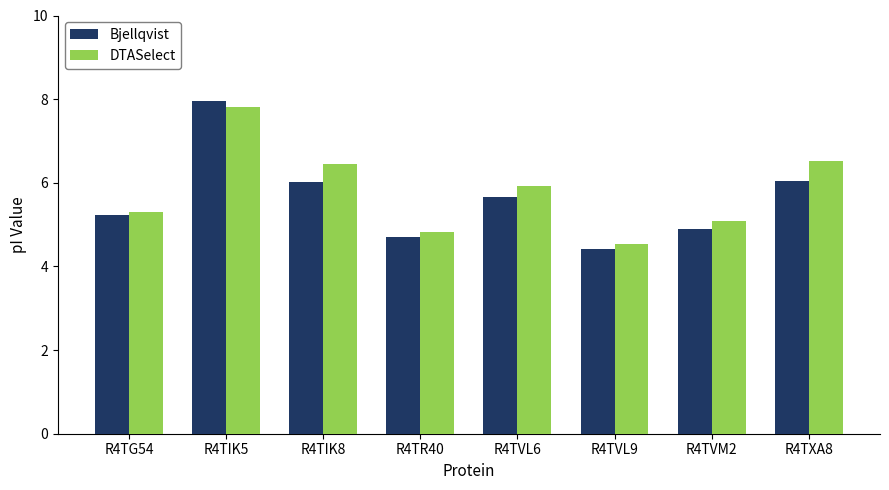

Which label corresponds to the largest value in the chart?

R4TIK5